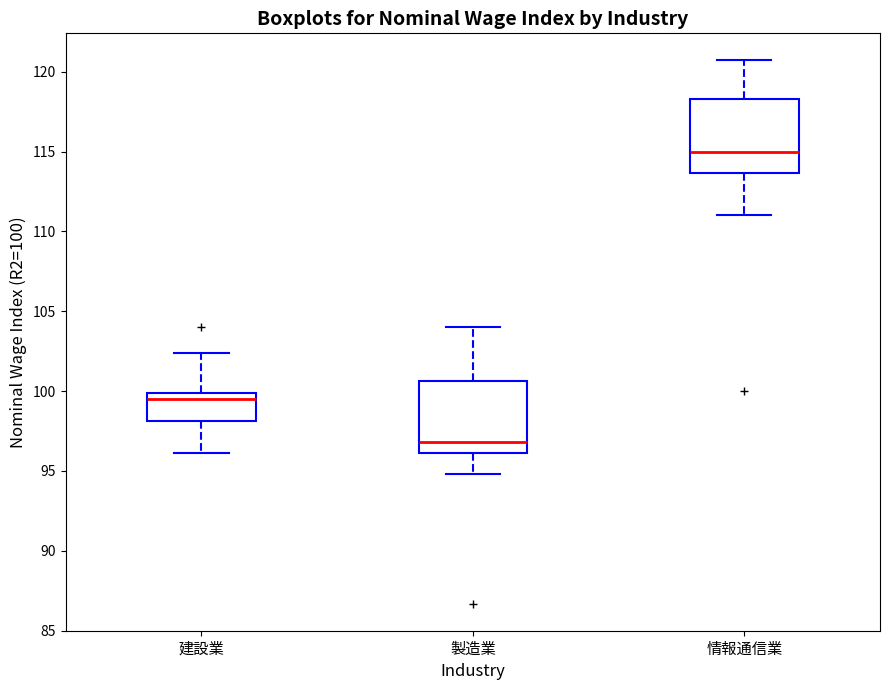

Which box's median line is the lowest?

製造業